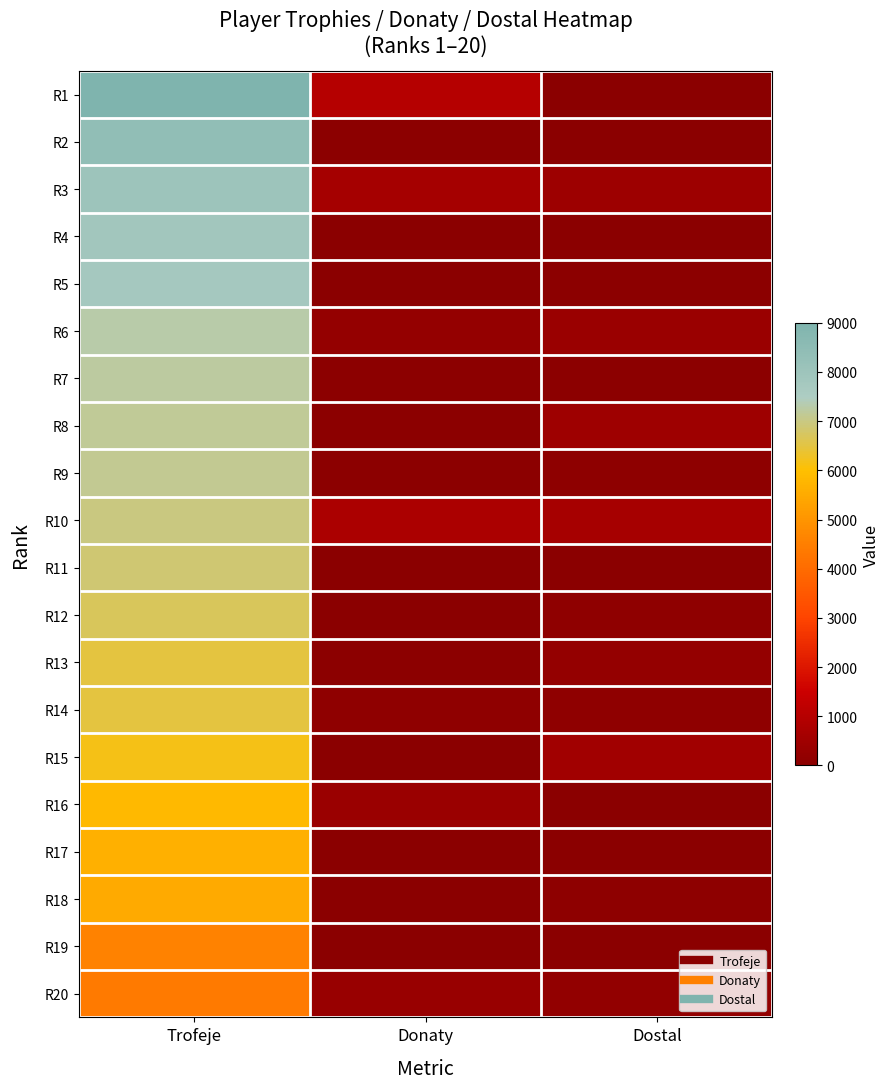

Reading left to right, what are all the values shown in this chart?

R1: Trofeje=9000	Donaty=1003	Dostal=0
R2: Trofeje=8388	Donaty=38	Dostal=0
R3: Trofeje=8000	Donaty=627	Dostal=440
R4: Trofeje=7869	Donaty=0	Dostal=0
R5: Trofeje=7760	Donaty=26	Dostal=40
R6: Trofeje=7284	Donaty=246	Dostal=380
R7: Trofeje=7221	Donaty=66	Dostal=40
R8: Trofeje=7150	Donaty=68	Dostal=462
R9: Trofeje=7119	Donaty=40	Dostal=80
R10: Trofeje=6969	Donaty=750	Dostal=640
R11: Trofeje=6858	Donaty=0	Dostal=0
R12: Trofeje=6680	Donaty=1	Dostal=136
R13: Trofeje=6501	Donaty=50	Dostal=240
R14: Trofeje=6500	Donaty=120	Dostal=112
R15: Trofeje=6159	Donaty=10	Dostal=542
R16: Trofeje=5839	Donaty=374	Dostal=0
R17: Trofeje=5655	Donaty=31	Dostal=0
R18: Trofeje=5500	Donaty=20	Dostal=80
R19: Trofeje=4600	Donaty=0	Dostal=0
R20: Trofeje=4361	Donaty=320	Dostal=200